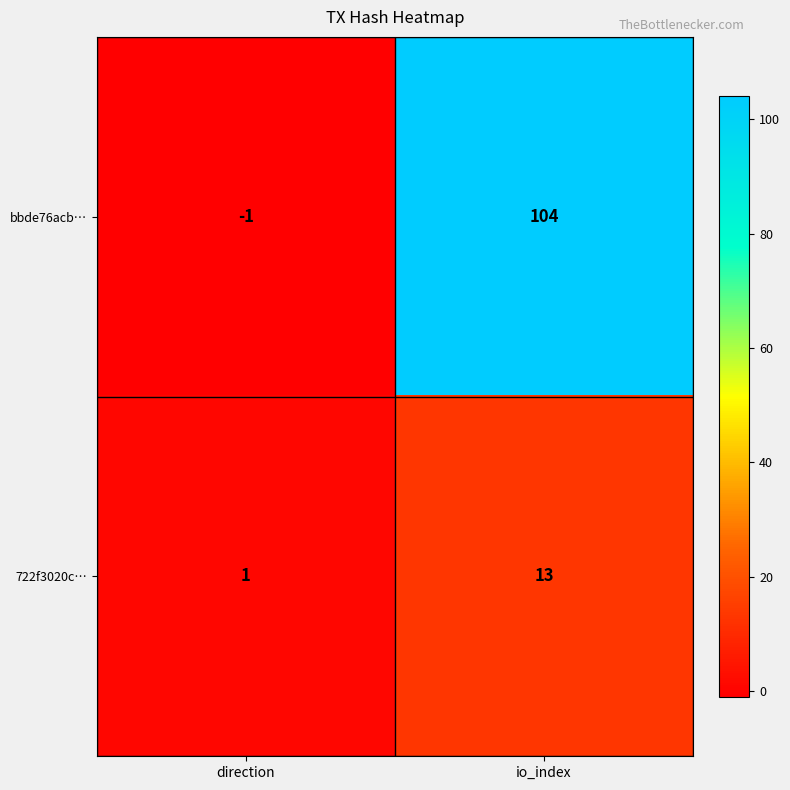

Reading left to right, extract all data points from this chart.

bbde76acb…: -1	104
722f3020c…: 1	13